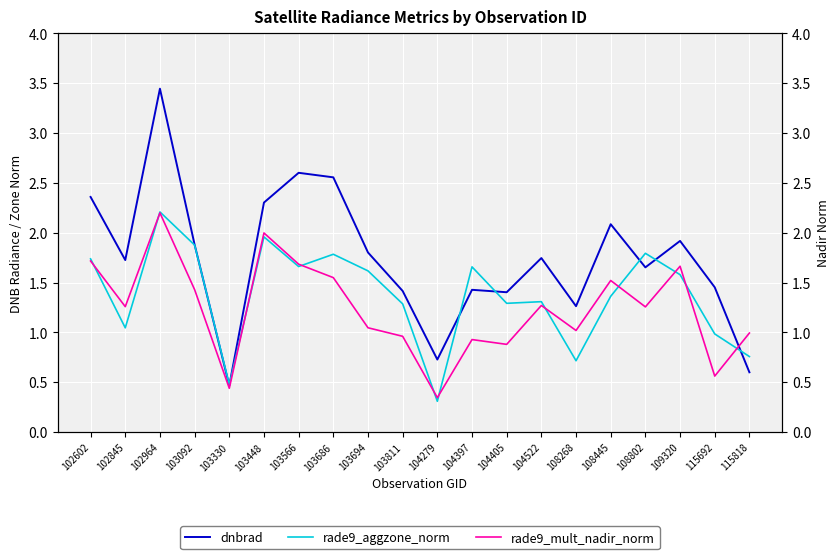

List the labels in order of rade9_aggzone_norm value, smallest first.

104279, 103330, 108268, 115818, 115692, 102845, 103811, 104405, 104522, 108445, 109320, 103694, 104397, 103566, 102602, 103686, 108802, 103092, 103448, 102964